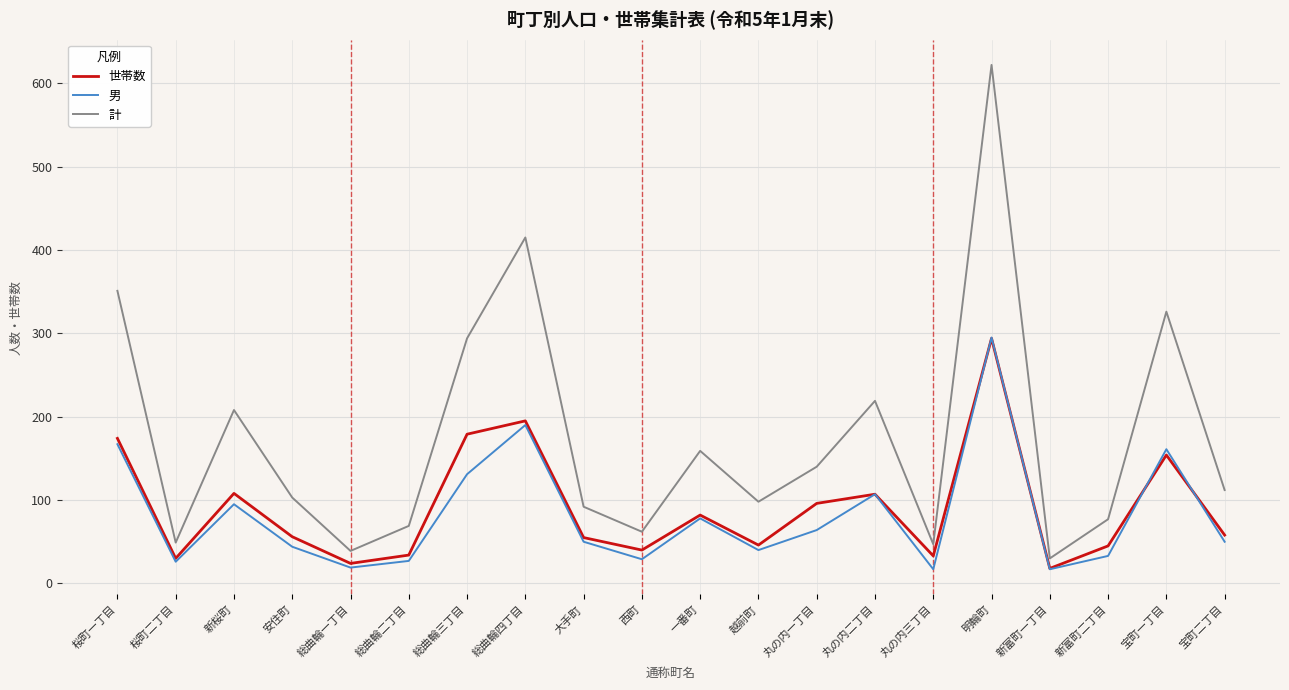

How many series are shown in this chart?

3